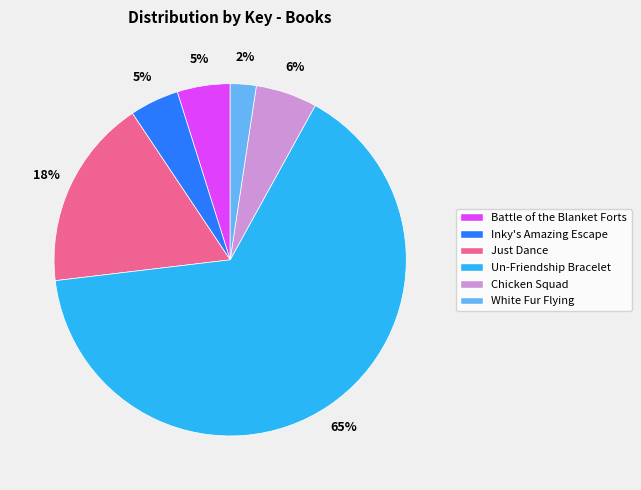

To the nearest percent, what is the difference between the Inky's Amazing Escape and Chicken Squad slice percentages?

1%